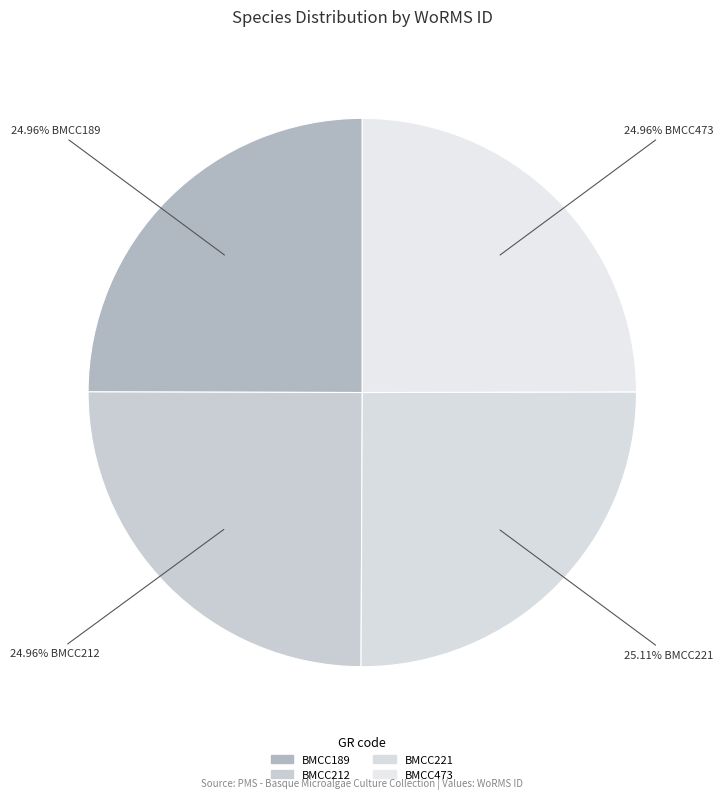

The BMCC221 slice represents 25% of the pie. True or false?

True